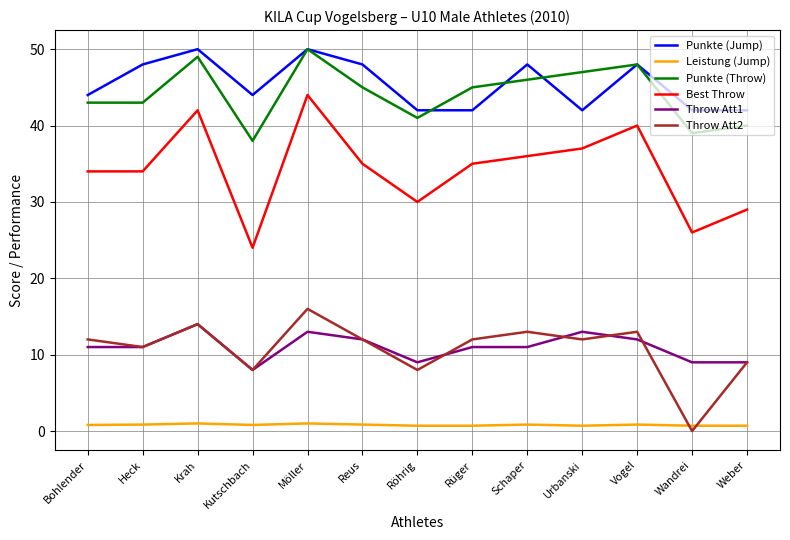

True or false: Best Throw and Leistung (Jump) intersect in this chart.

False